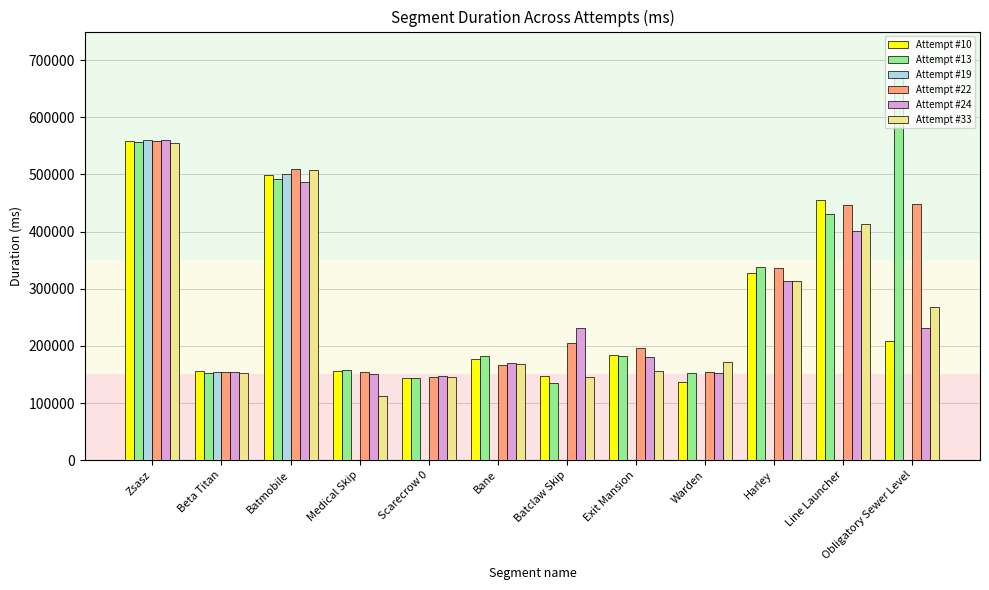

What is the greatest value displayed?

669572